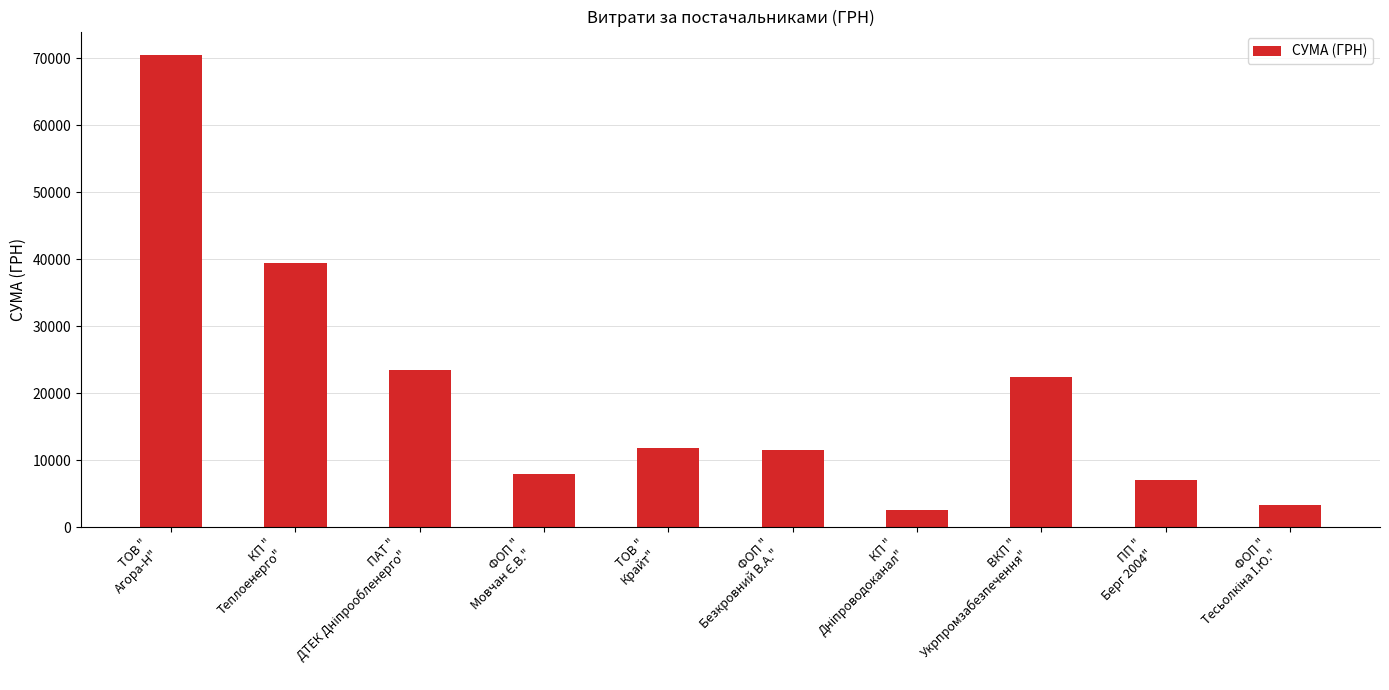

What is the difference between the maximum and minimum values?

67869.6